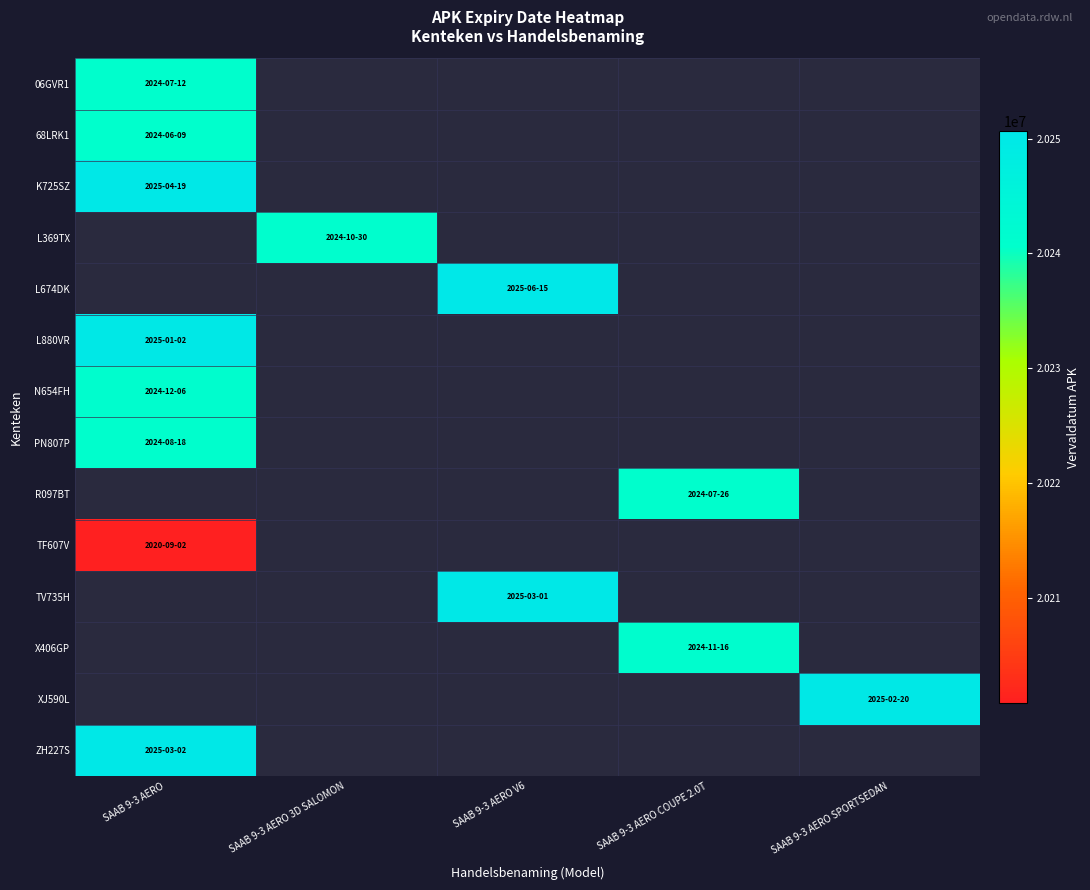

Which label corresponds to the largest value in the chart?

SAAB 9-3 AERO V6